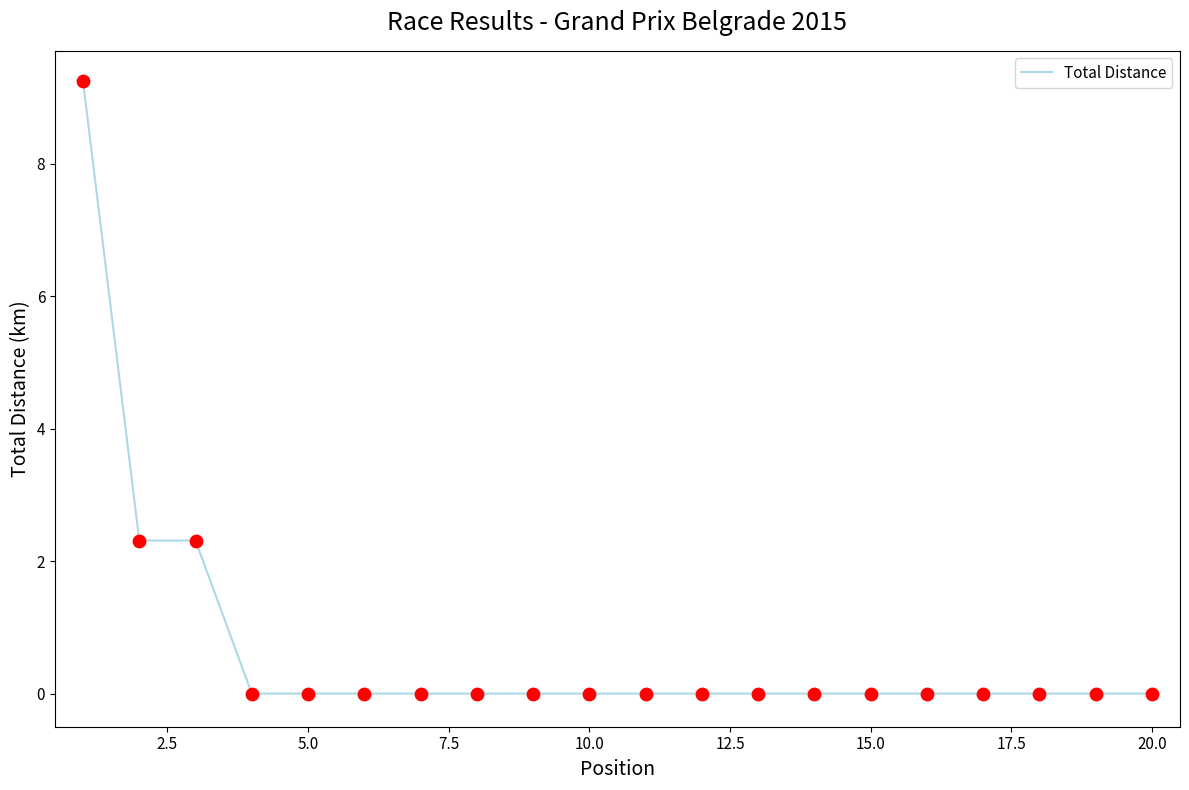

What is the difference between the maximum and minimum values?

9.2